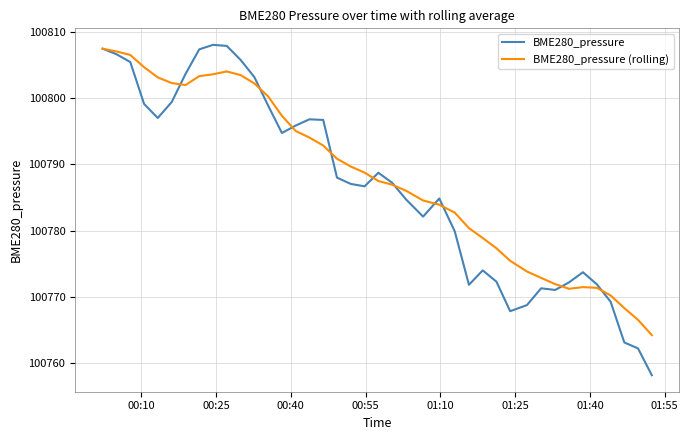

What is the lowest value of the BME280_pressure (rolling) series?

100764.2